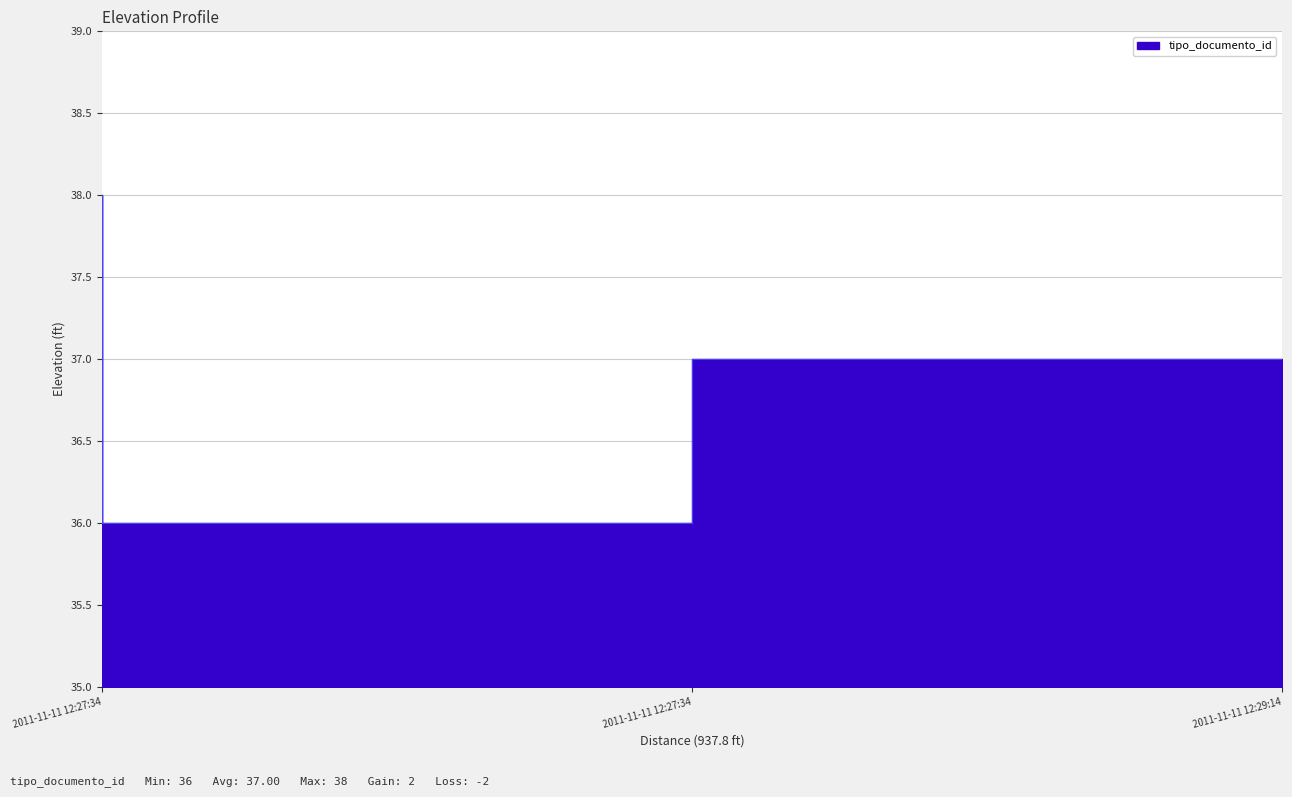

Does the chart display data point markers on the line(s)?

No